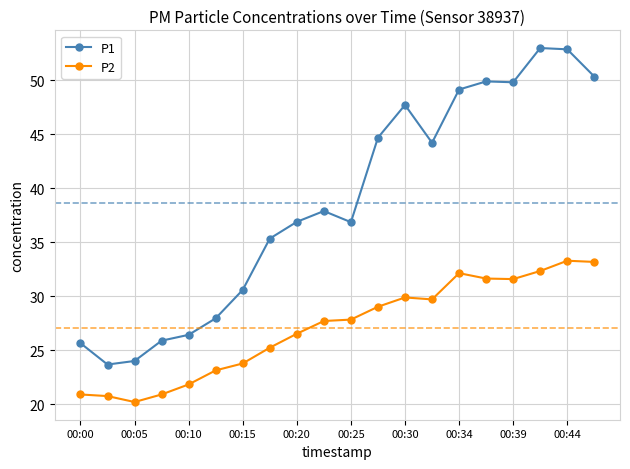

What is the difference between the maximum and minimum values in the P2 series?

13.1